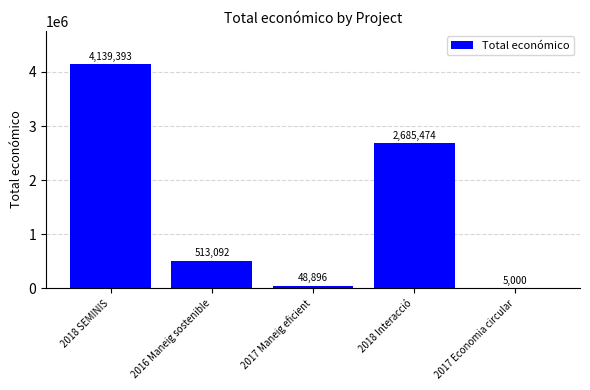

Which label corresponds to the largest value in the chart?

2018 SEMINIS